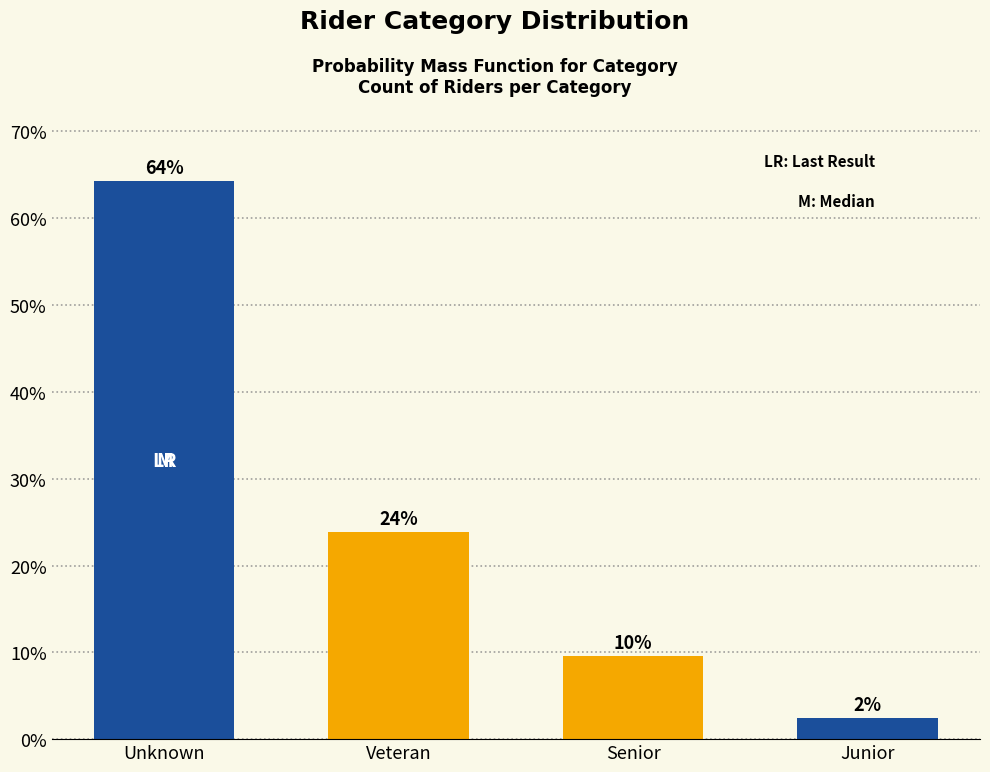

How many bars are there in total?

4